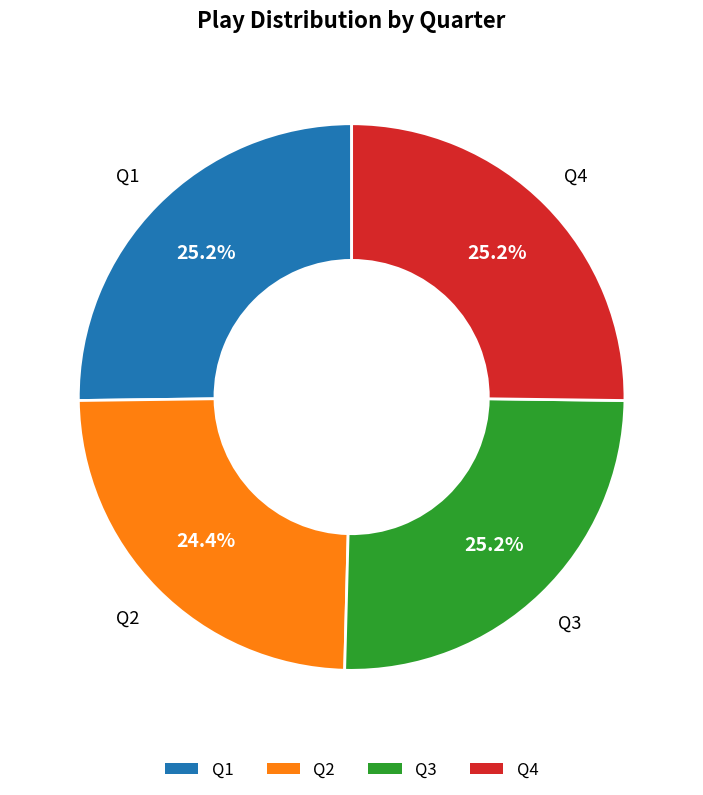

How many slices are in this pie chart?

4